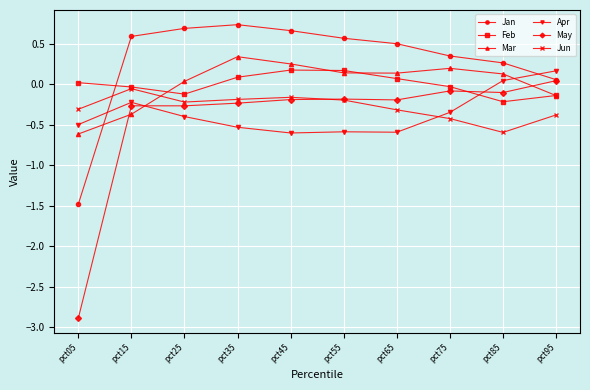

What is the sum of the Apr values at pct85 and pct45?

-0.6